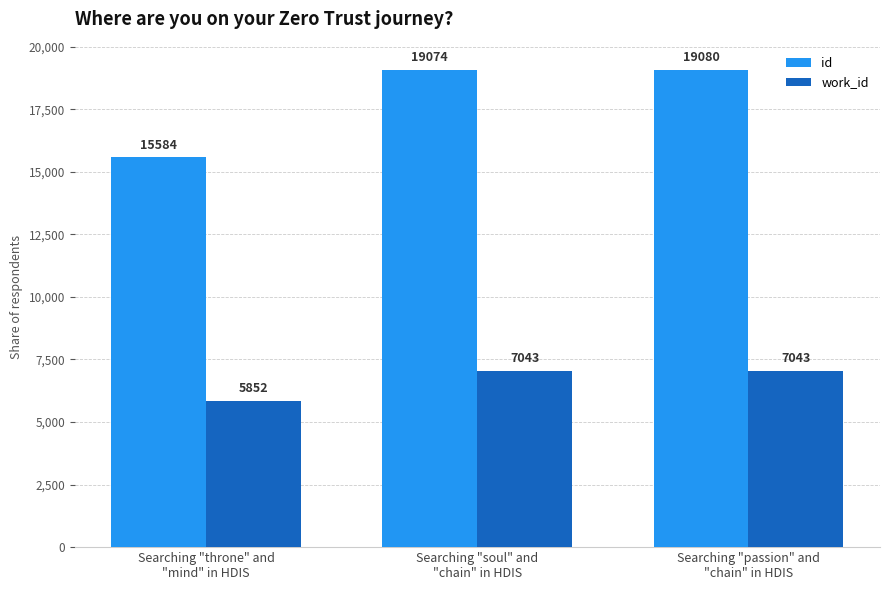

True or false: id has a value of 23846 at Searching "throne" and
"mind" in HDIS.

False